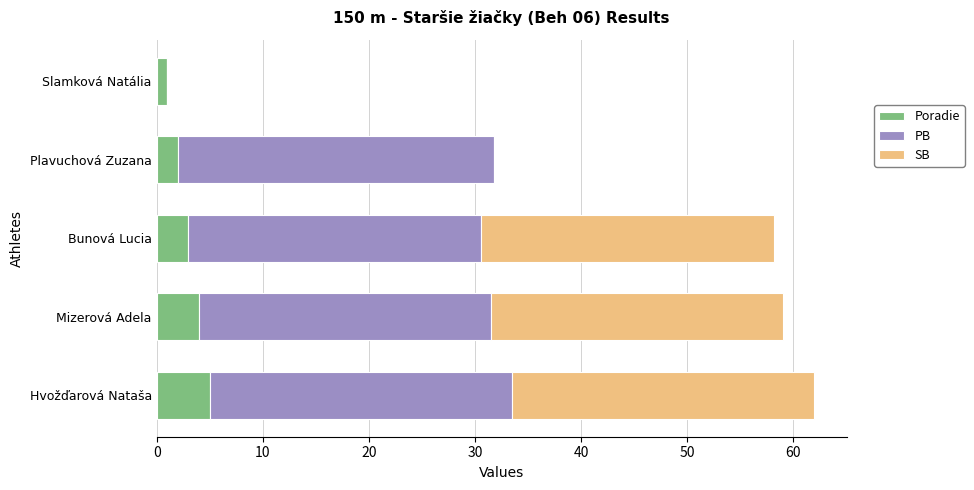

The value of Poradie at Bunová Lucia is 3.0. True or false?

True